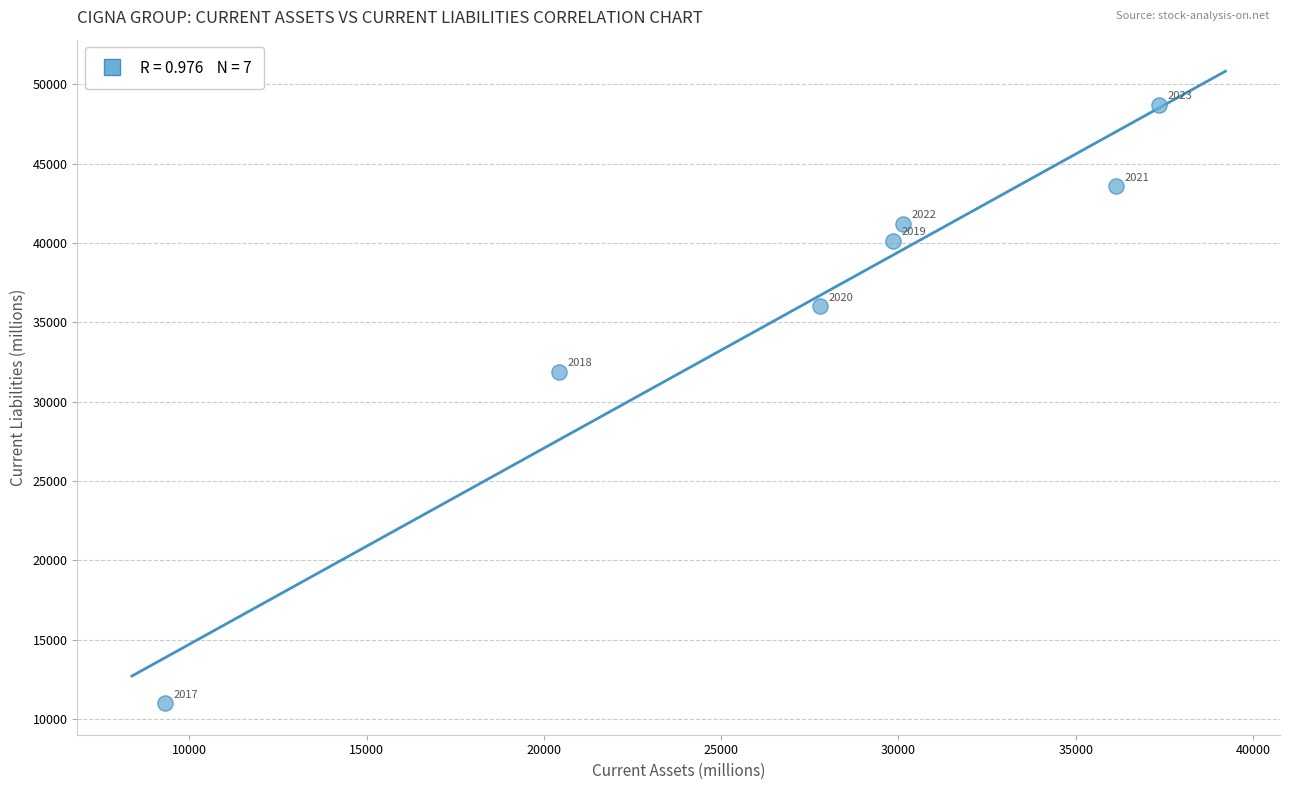

What Y value in the scatter plot is closest to 29862?

31895